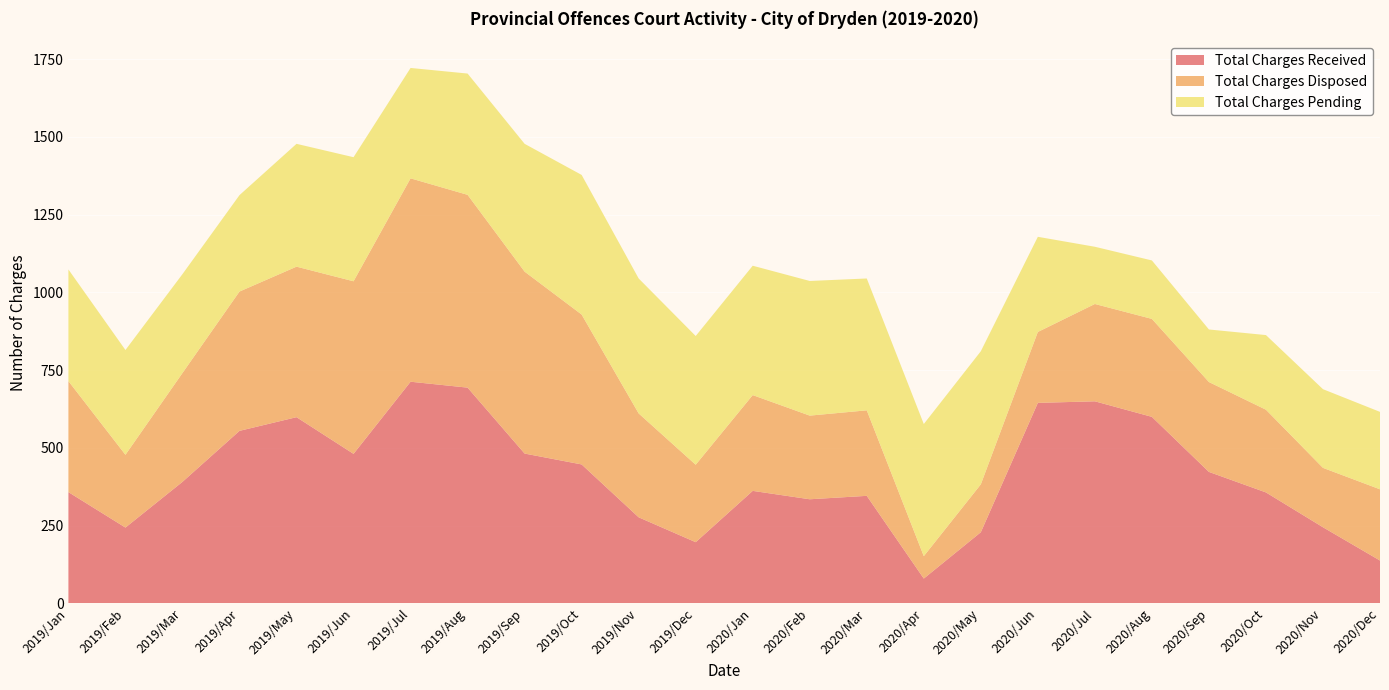

Reading left to right, what are all the values shown in this chart?

Total Charges Received: 358	244	391	555	599	481	713	694	482	447	277	197	362	335	346	80	229	645	650	600	423	357	245	138
Total Charges Disposed: 357	234	350	448	484	555	654	620	585	482	334	249	308	269	275	72	154	228	313	315	289	266	191	229
Total Charges Pending: 359	337	318	310	395	399	355	390	411	449	434	414	416	433	424	425	428	306	184	188	169	240	253	249